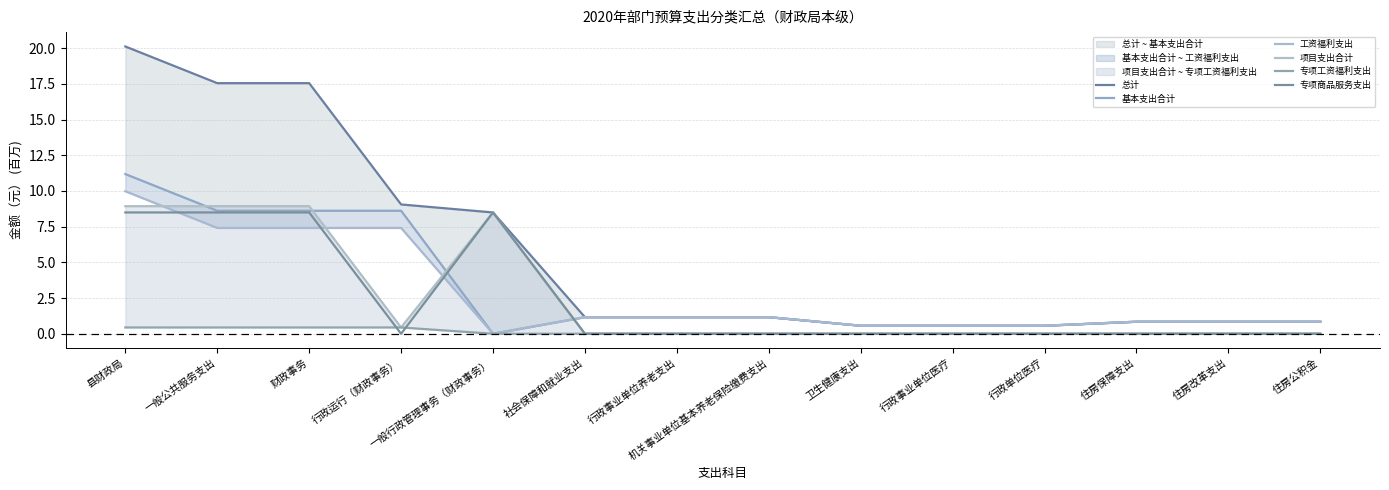

In 项目支出合计, how many points are lower than both neighbors (excluding endpoints)?

1